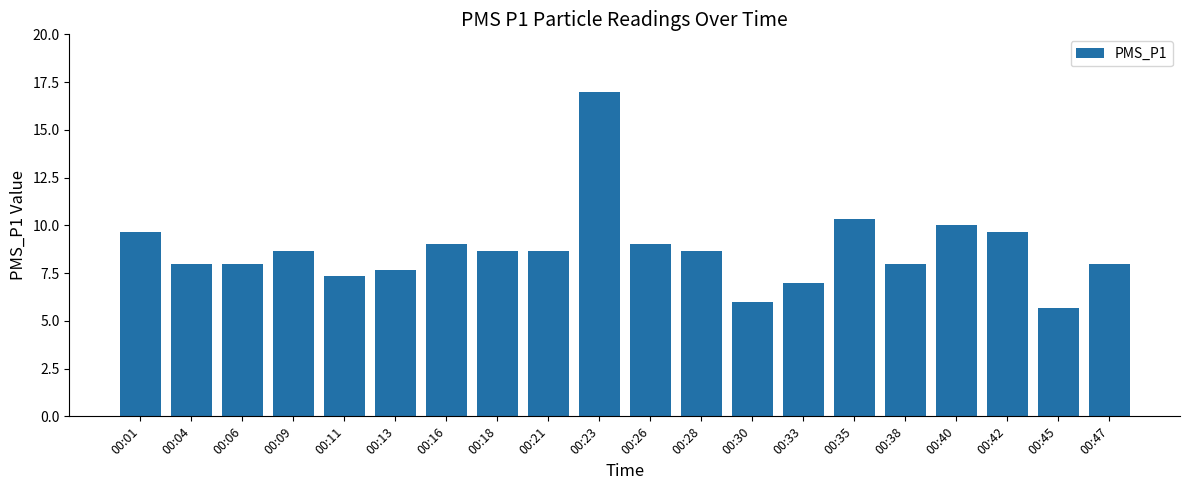

What is the difference between the values at 00:40 and 00:16?

1.0